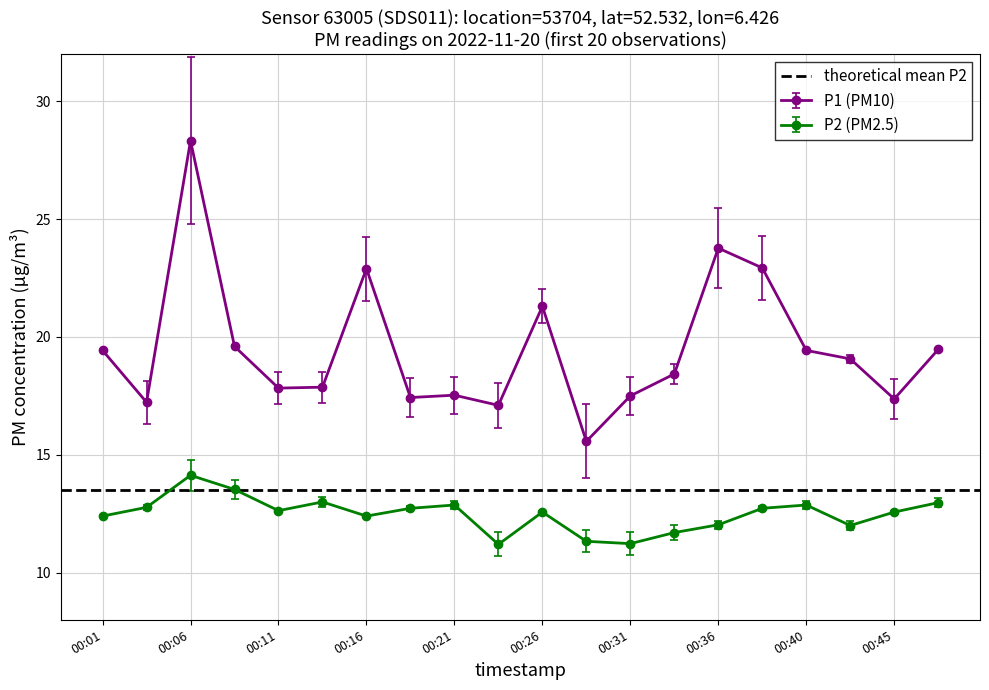

True or false: P1 and P2 cross at least once.

False